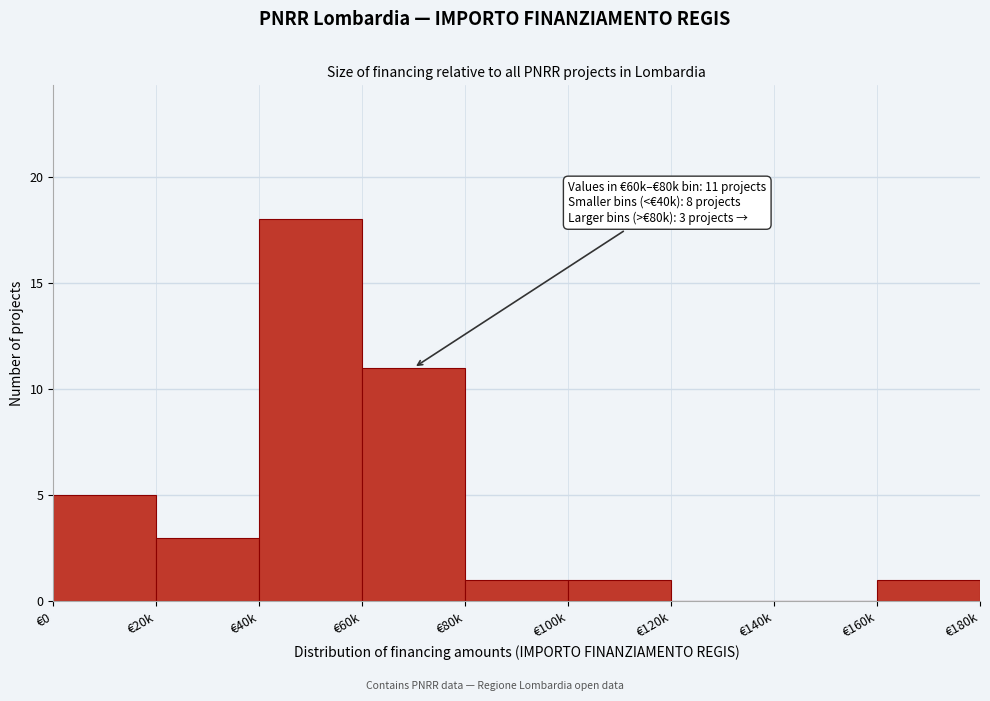

Reading right to left, what are all the values shown in this chart?

€160k=1	€140k=0	€120k=0	€100k=1	€80k=1	€60k=11	€40k=18	€20k=3	€0=5